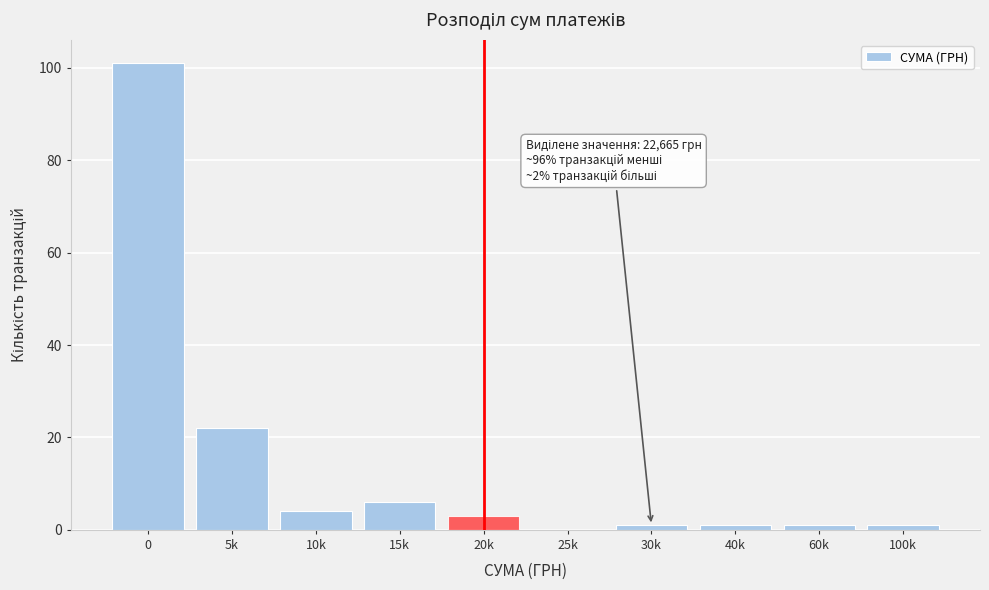

Reading left to right, transcribe all the data shown in this chart.

0=101	5k=22	10k=4	15k=6	20k=3	25k=0	30k=1	40k=1	60k=1	100k=1